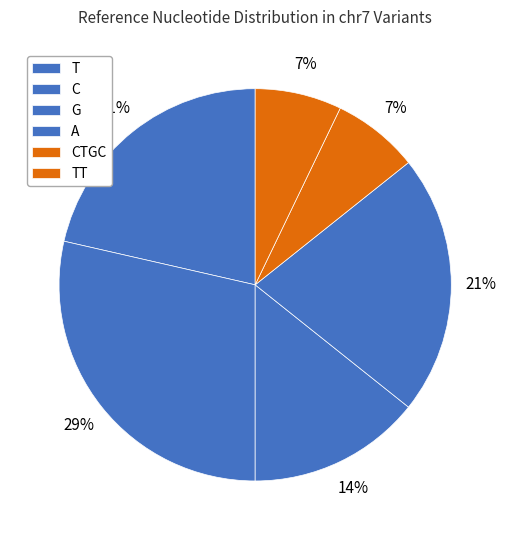

What portion of the pie excludes T?

84.6%